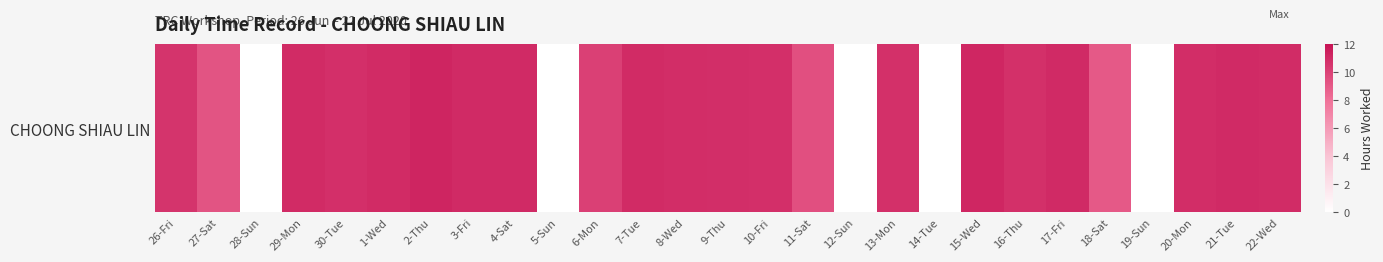

Reading left to right, list all the values displayed in this chart.

10.6	9.2	0.0	11.0	10.8	11.0	11.2	11.1	11.1	0.0	10.1	11.0	10.9	10.8	10.8	9.4	0.0	10.8	0.0	11.2	10.8	11.0	9.0	0.0	10.9	11.0	10.9